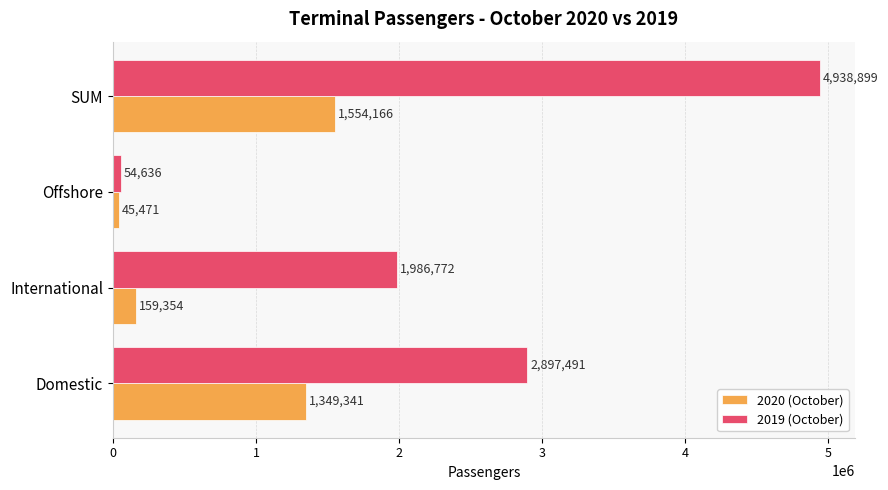

The value of 2019 (October) at Domestic is 2897491. True or false?

True